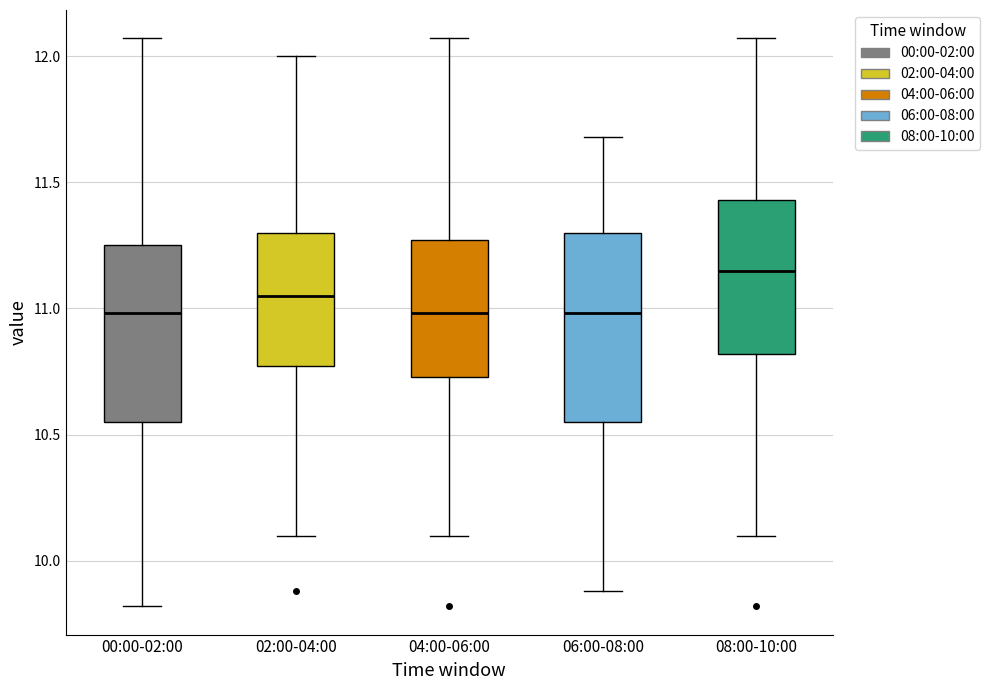

Reading left to right, transcribe this box plot: for each box, give where its median line is, the range the box spans, and where its two whiskers end, as read against the y-axis. The values are not printed on the chart, so give them approximately, as read against the axis.

00:00-02:00: median 11.00, box 10.55 to 11.25, whiskers 9.80 to 12.05
02:00-04:00: median 11.05, box 10.75 to 11.30, whiskers 10.10 to 12.00
04:00-06:00: median 11.00, box 10.75 to 11.25, whiskers 10.10 to 12.05
06:00-08:00: median 11.00, box 10.55 to 11.30, whiskers 9.90 to 11.70
08:00-10:00: median 11.15, box 10.80 to 11.45, whiskers 10.10 to 12.05